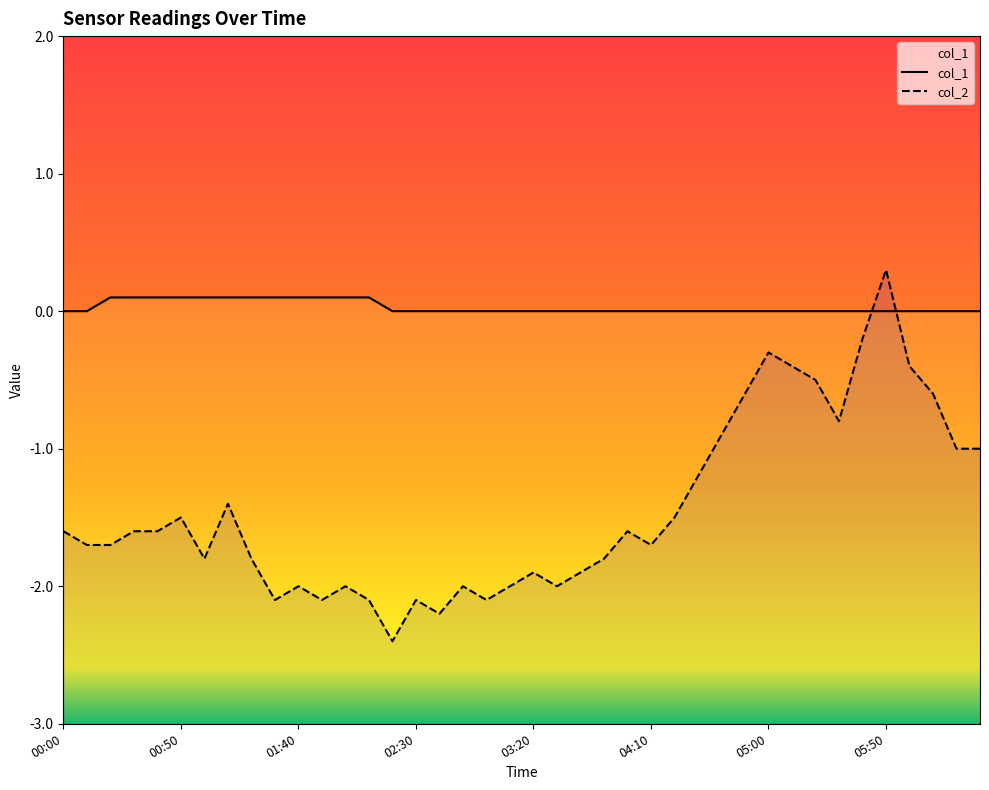

What is the label of the 37th point from the left?

06:00